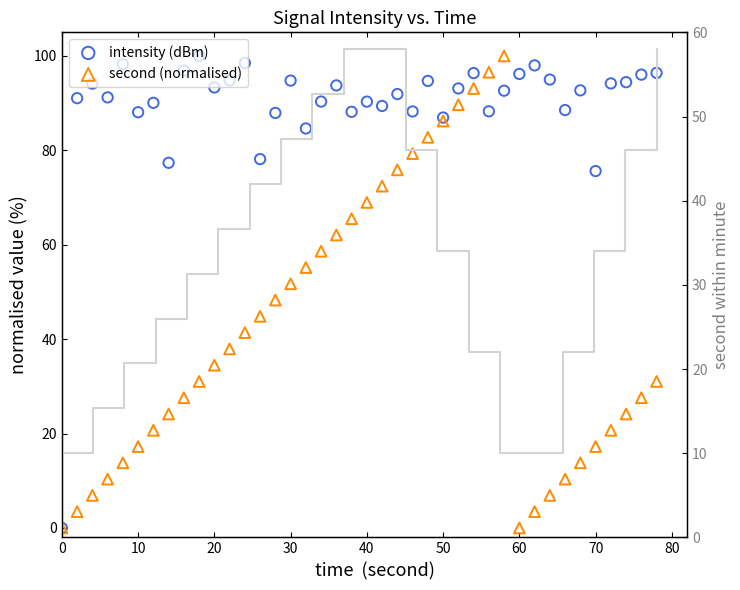

Is the value of intensity (dBm) at 19 greater than the value of second (normalised) at 26?

No